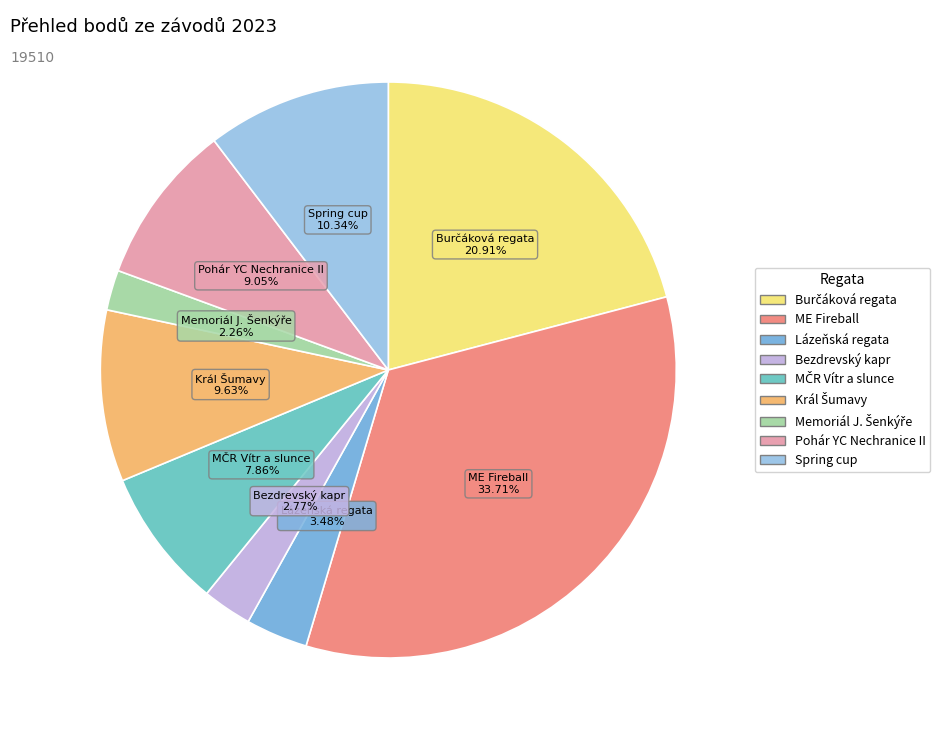

What is the ratio of the value at Pohár YC Nechranice II to the value at Spring cup?

0.9